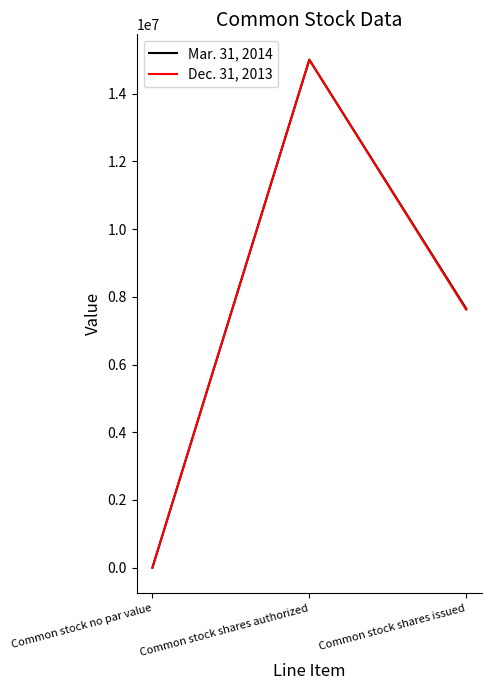

What is the maximum value shown in the chart?

15000000